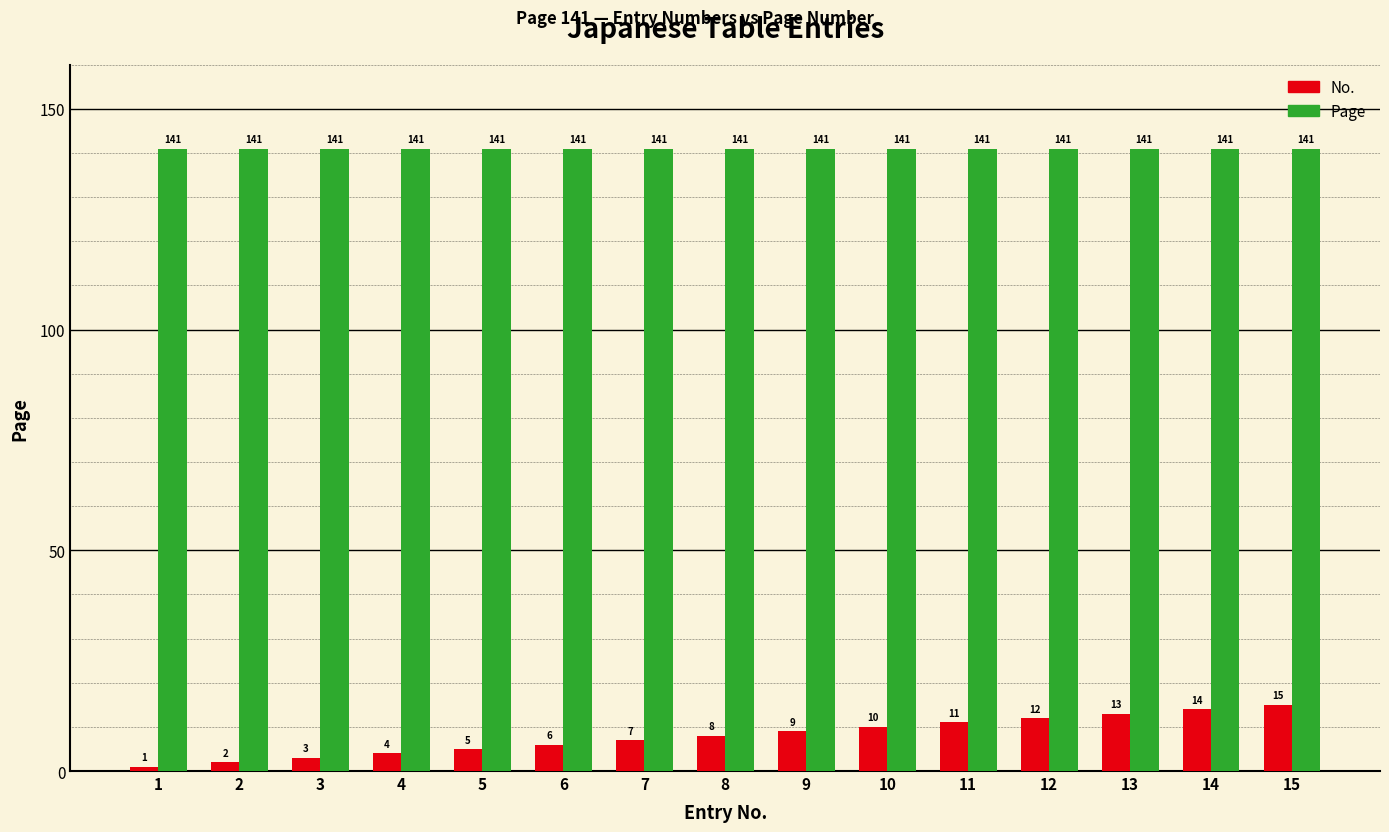

True or false: Page has a value of 141 at 5.

True